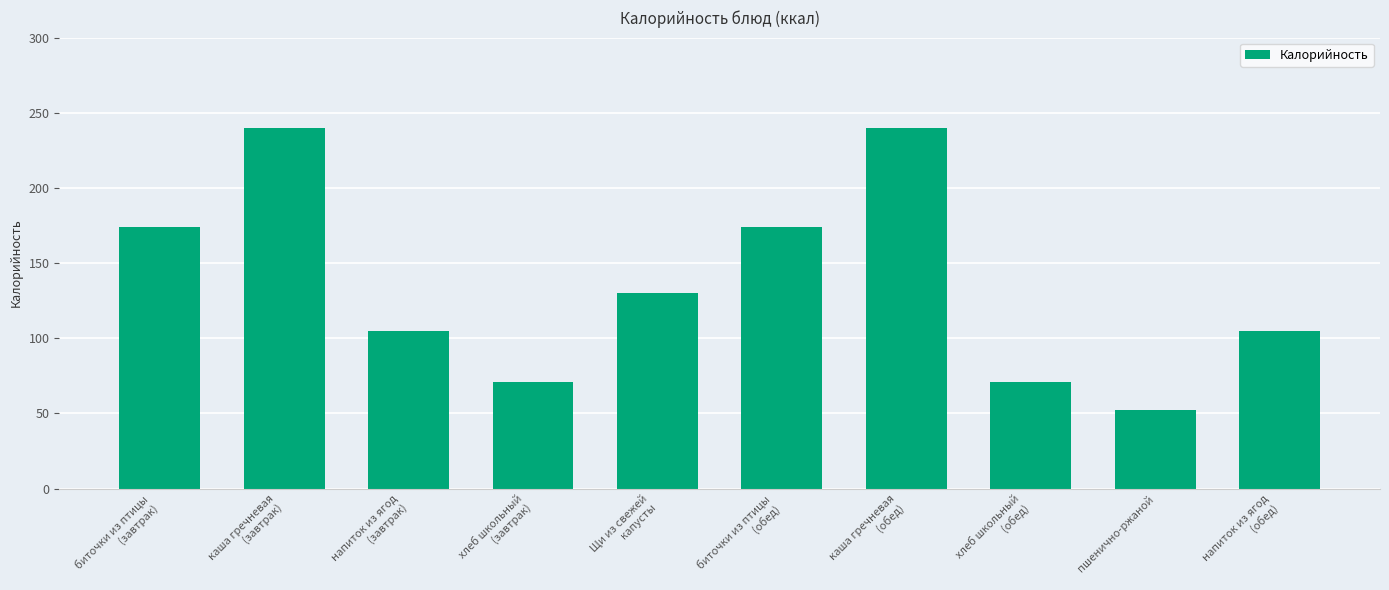

What is the change in value from Щи из свежей
капусты to каша гречневая
(обед)?

+110